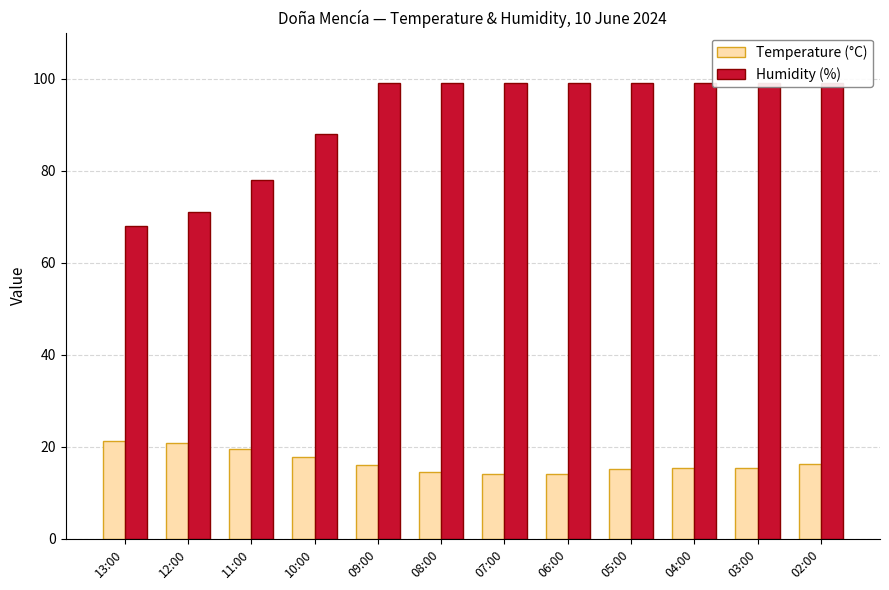

What is the value of the Temperature (°C) bar at the 11th from the left?

15.5